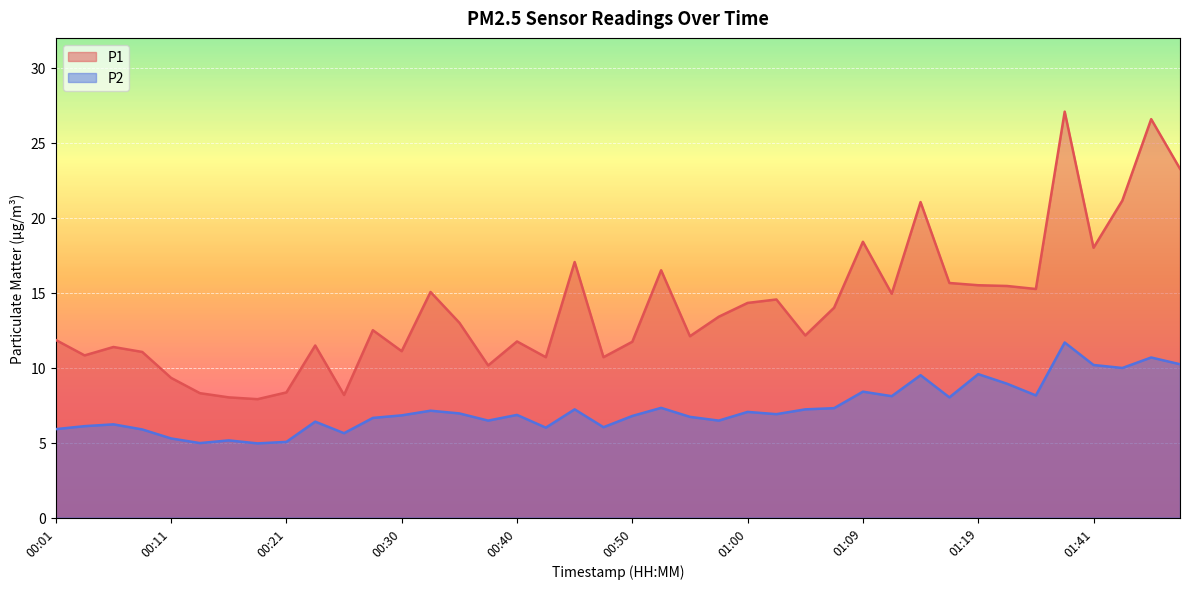

Reading left to right, list all the values displayed in this chart.

P1: 11.8	10.8	11.4	11.1	9.3	8.3	8.0	7.9	8.3	11.5	8.2	12.5	11.1	15.1	13.0	10.2	11.8	10.7	17.1	10.7	11.7	16.5	12.1	13.4	14.3	14.6	12.2	14.0	18.4	14.9	21.1	15.7	15.5	15.4	15.2	27.1	18.0	21.1	26.6	23.3
P2: 5.9	6.1	6.2	5.9	5.3	5.0	5.2	5.0	5.0	6.4	5.6	6.7	6.8	7.1	7.0	6.5	6.8	6.0	7.2	6.0	6.8	7.3	6.7	6.5	7.0	6.9	7.2	7.3	8.4	8.1	9.5	8.0	9.6	8.9	8.2	11.7	10.2	10.0	10.7	10.2